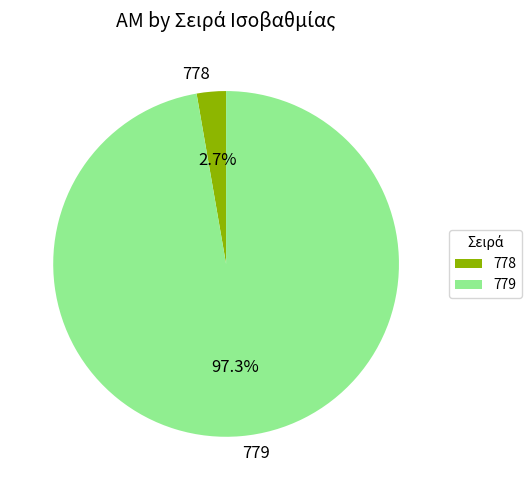

How much of the chart is everything except 779?

2.7%